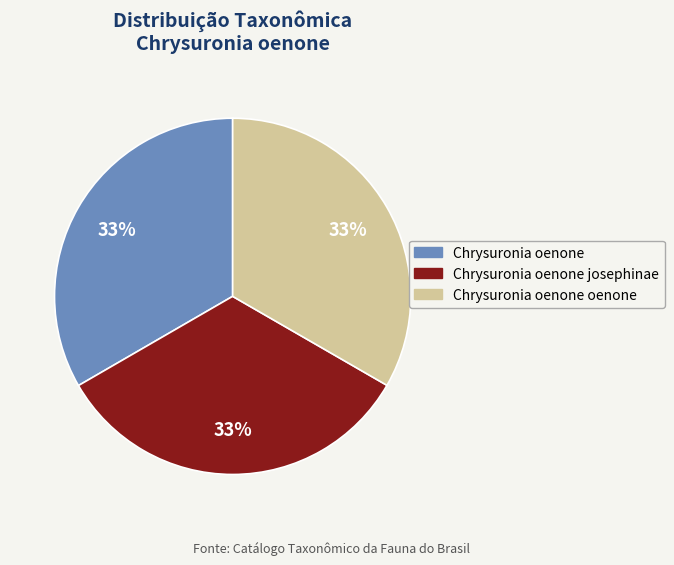

Is there a majority slice in this chart?

No